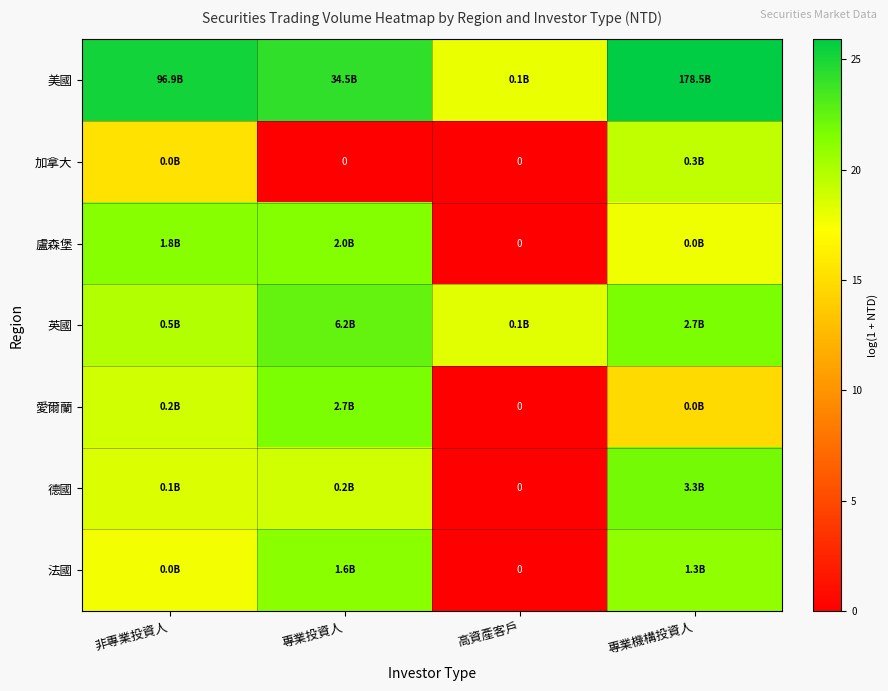

At how many categories does at least one series exceed 17?

4